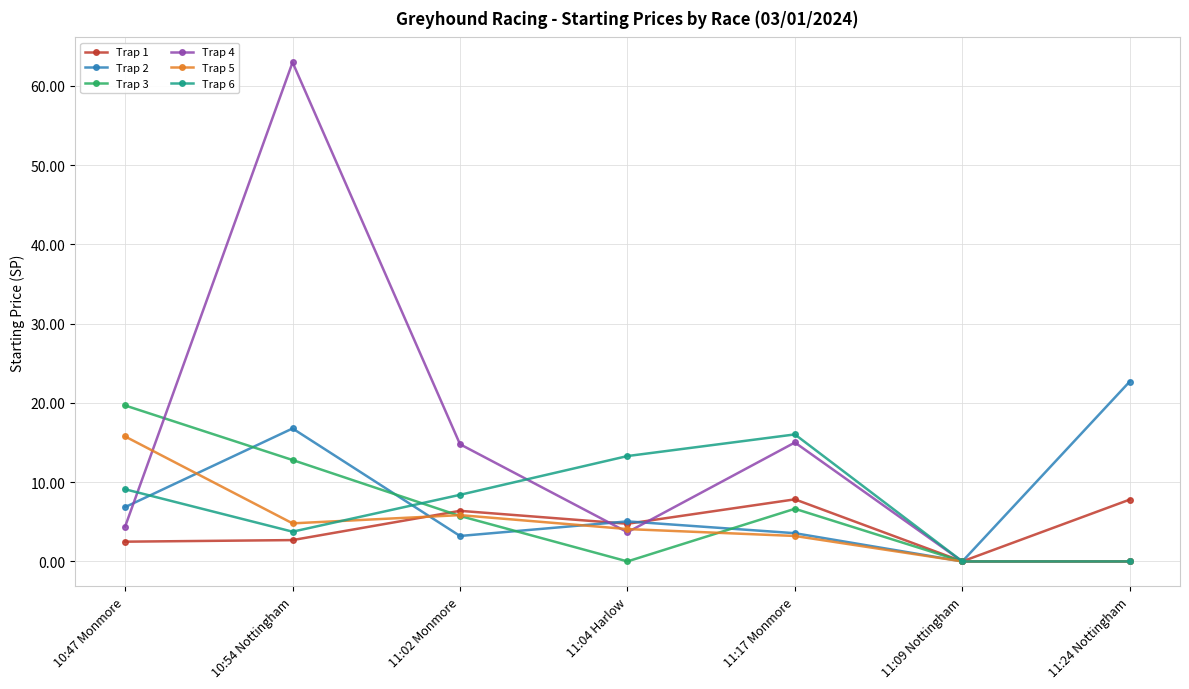

Which series has the largest total across all categories?

Trap 4